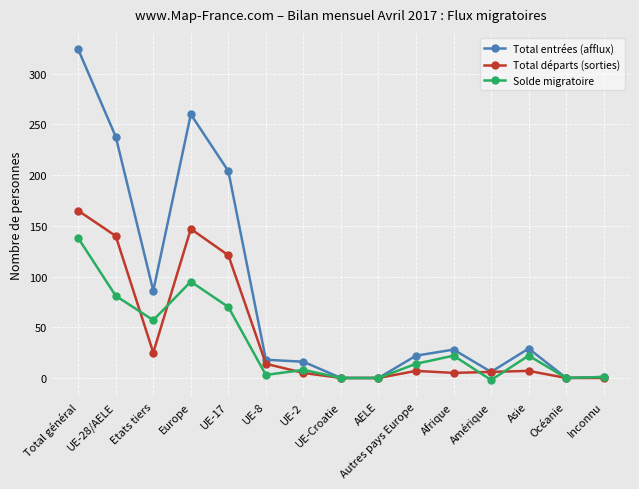

Is the value of Total départs (sorties) at UE-8 greater than the value of Solde migratoire at UE-Croatie?

Yes